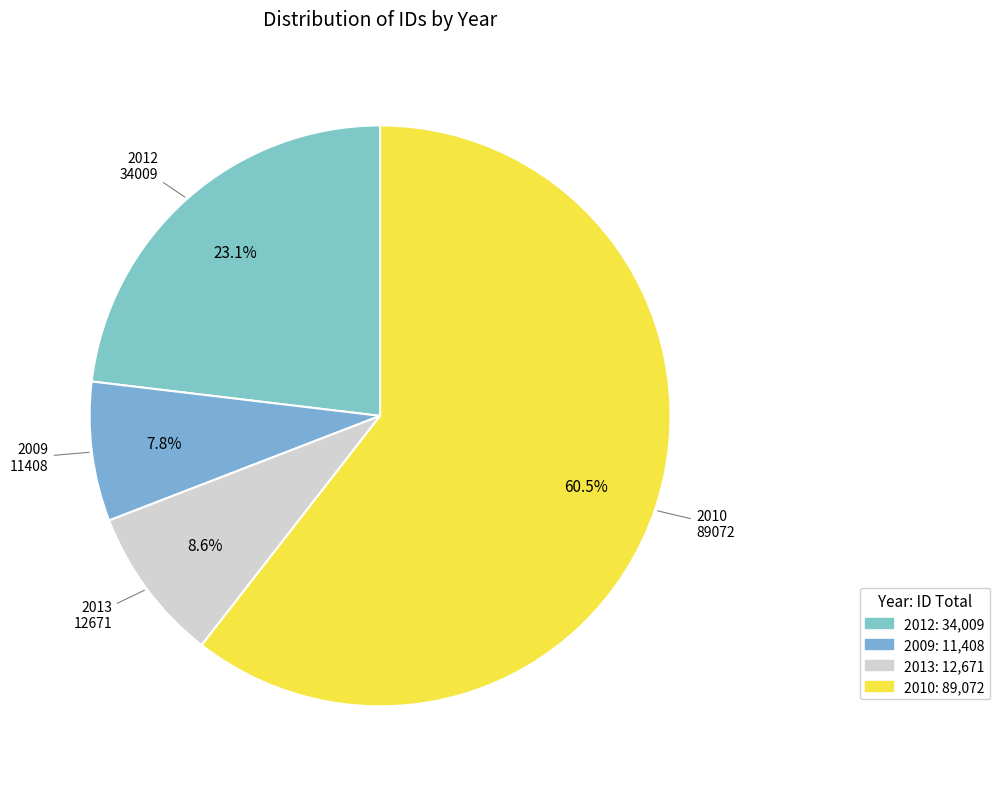

Which category accounts for the majority?

2010